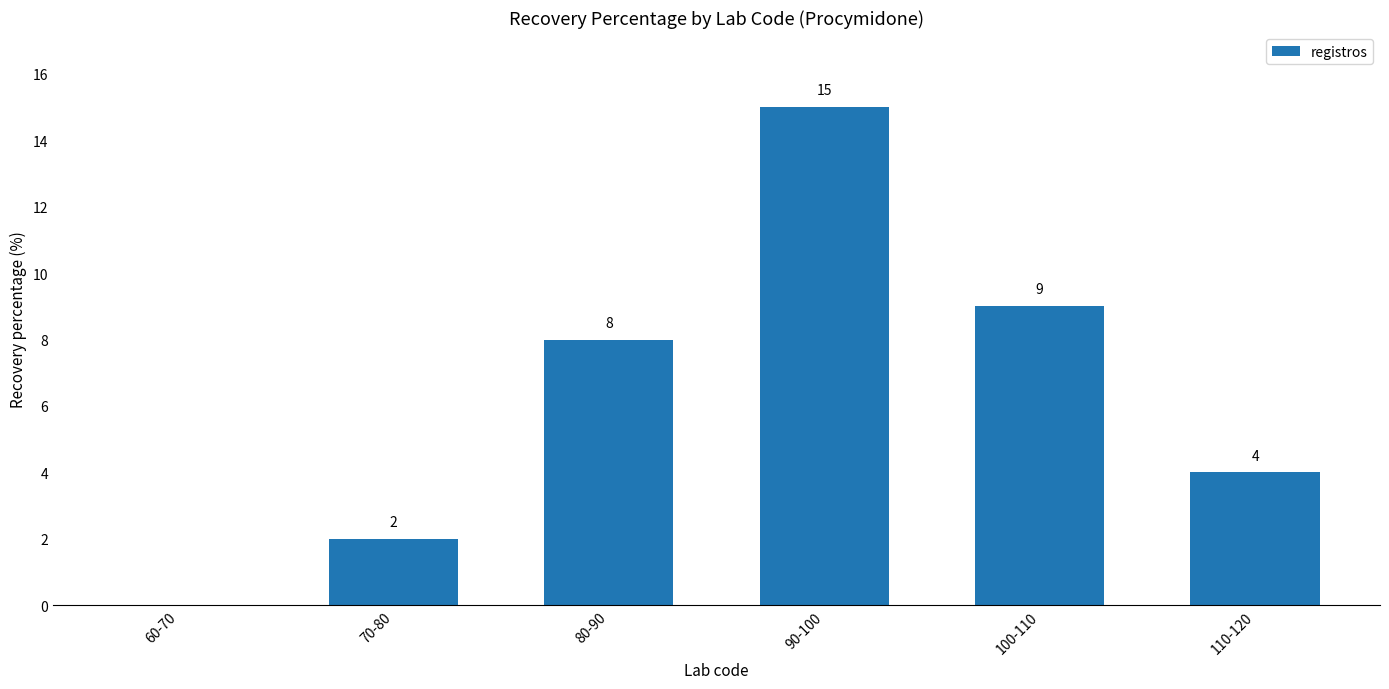

How many series are shown in this chart?

1